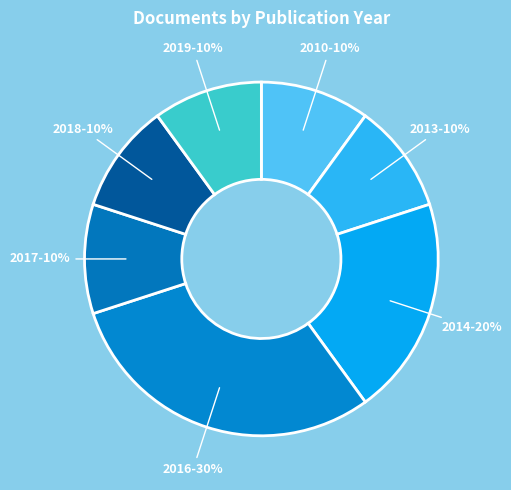

Is it true that 2017 is 10% of the pie?

True